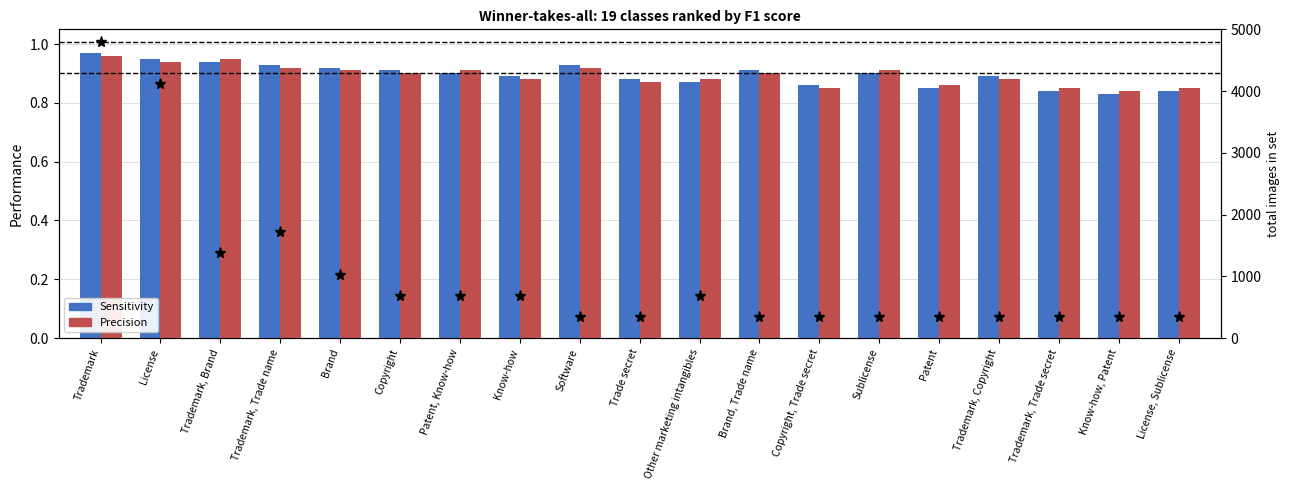

What is the total value across all series at Trademark, Copyright?

1.8